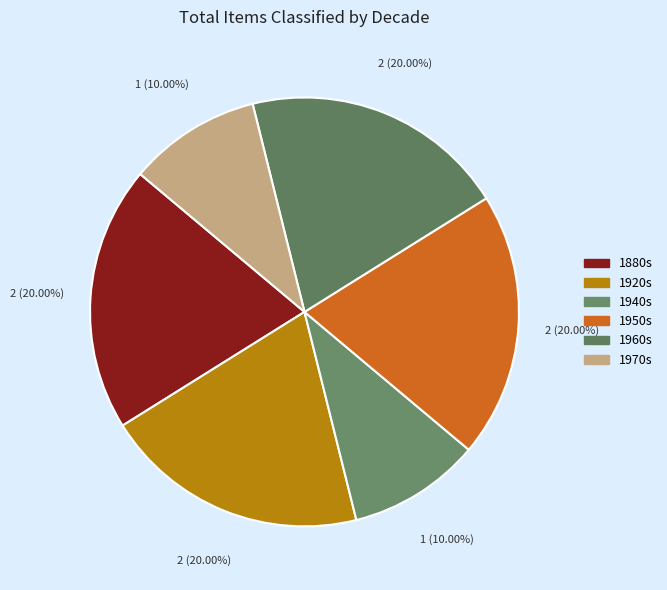

Is there any slice that represents more than half of the pie?

No